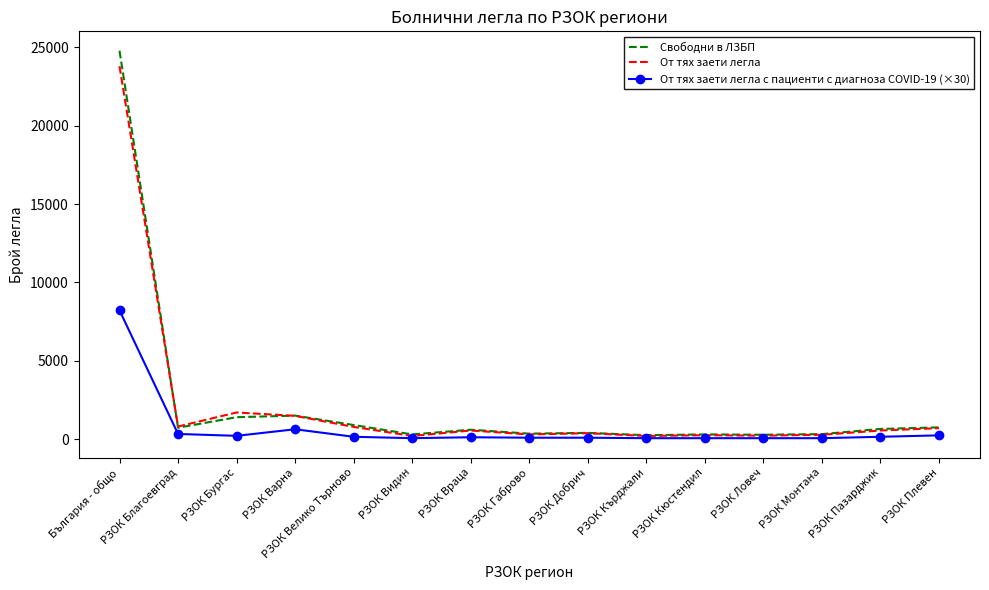

Which series has the largest range (max minus min)?

Свободни в ЛЗБП